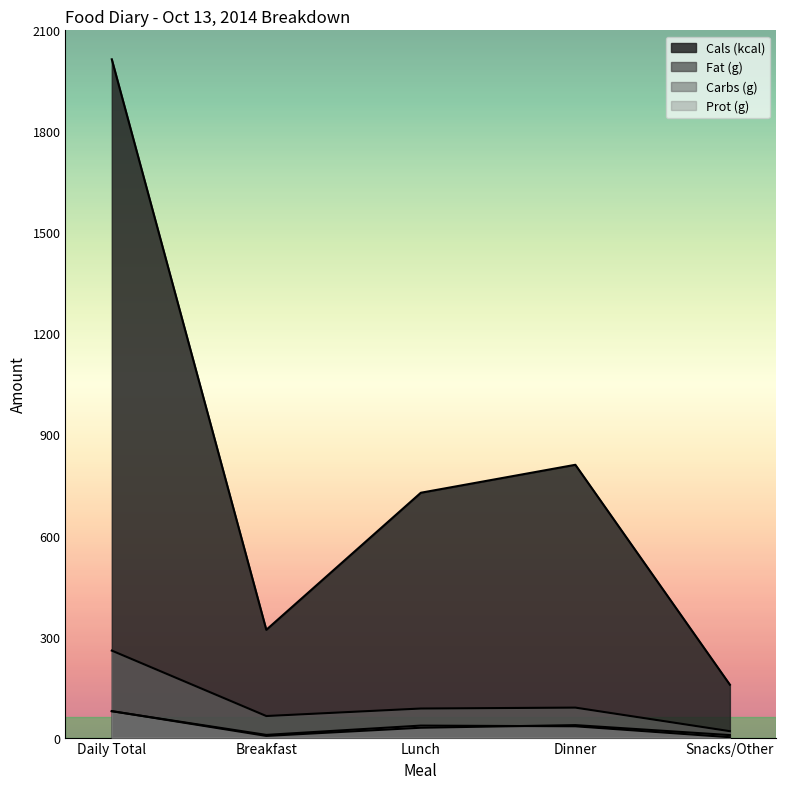

What is the spread (max minus min) of values at Snacks/Other?

155.9